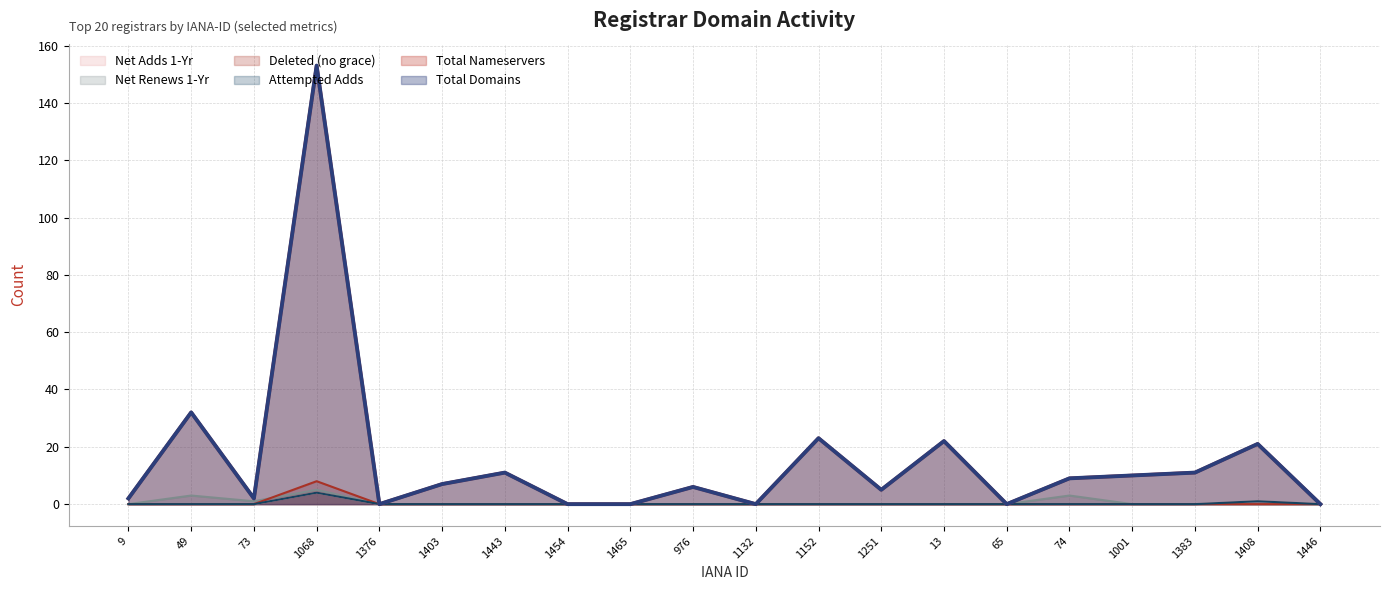

True or false: total-domains has more than 0 interior local peaks.

True